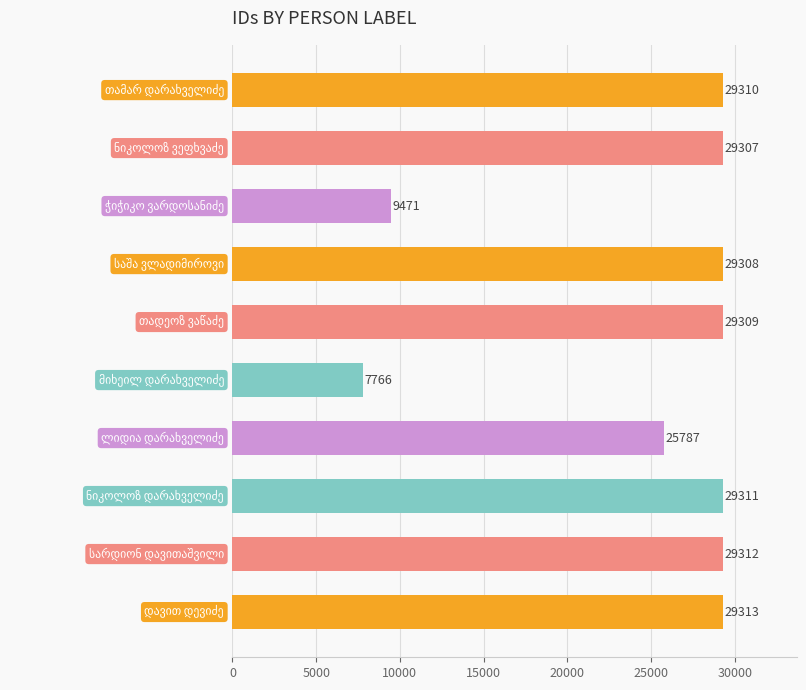

What is the greatest value displayed?

29313